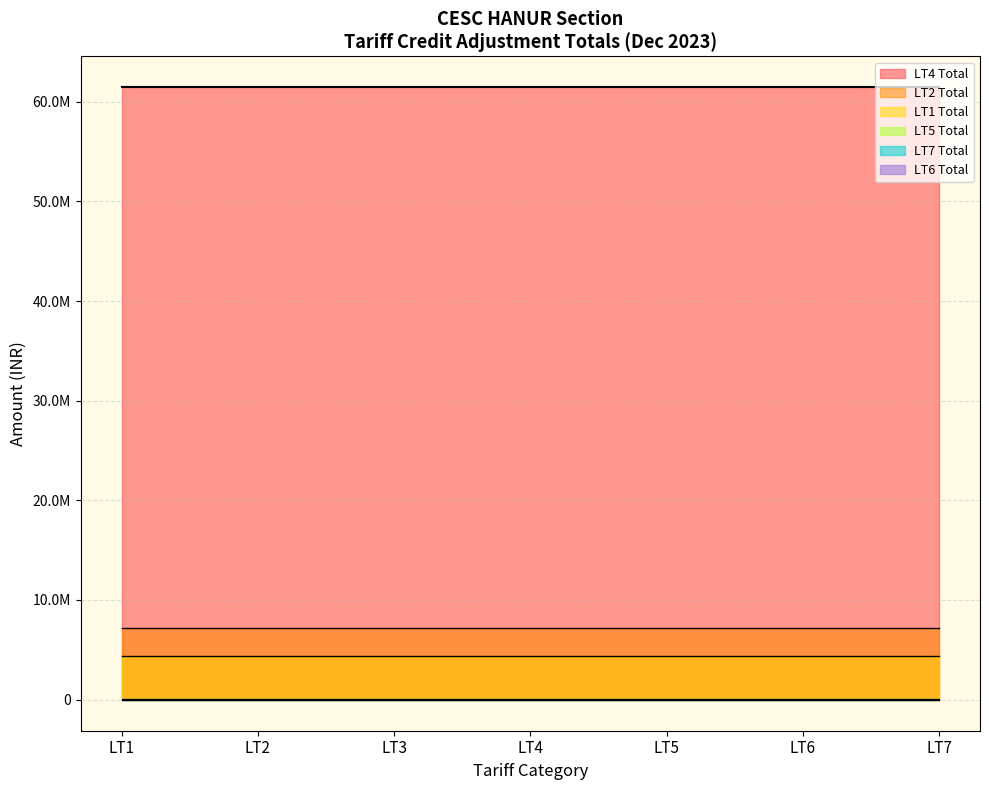

Reading left to right, list all the values displayed in this chart.

LT1 Total: 4384422.6	4384422.6	4384422.6	4384422.6	4384422.6	4384422.6	4384422.6
LT2 Total: 7184162.7	7184162.7	7184162.7	7184162.7	7184162.7	7184162.7	7184162.7
LT4 Total: 61468459.8	61468459.8	61468459.8	61468459.8	61468459.8	61468459.8	61468459.8
LT5 Total: 37644.6	37644.6	37644.6	37644.6	37644.6	37644.6	37644.6
LT6 Total: -54384.0	-54384.0	-54384.0	-54384.0	-54384.0	-54384.0	-54384.0
LT7 Total: 6993.0	6993.0	6993.0	6993.0	6993.0	6993.0	6993.0